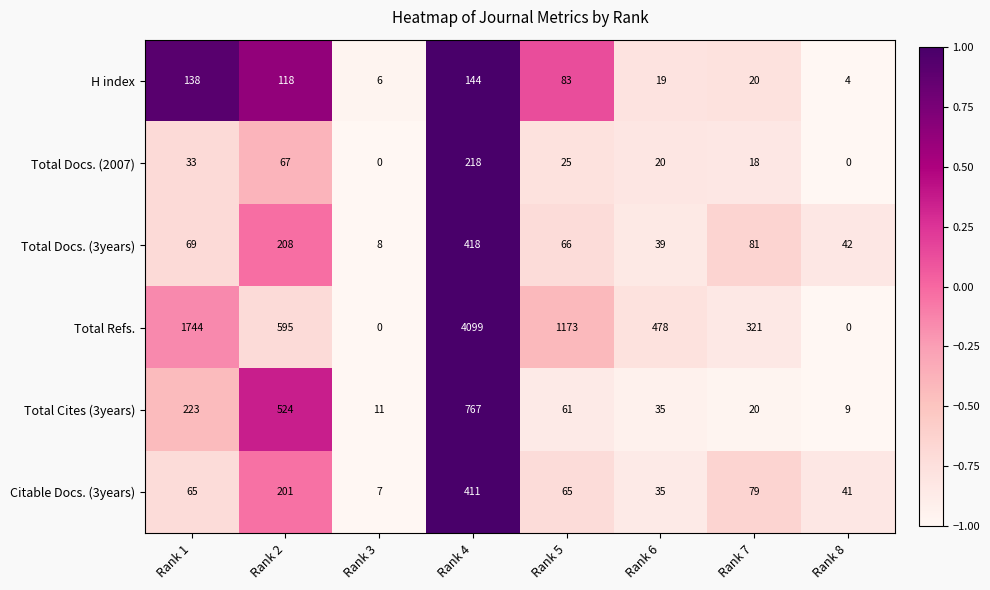

Which series has the largest range (max minus min)?

Total Refs.